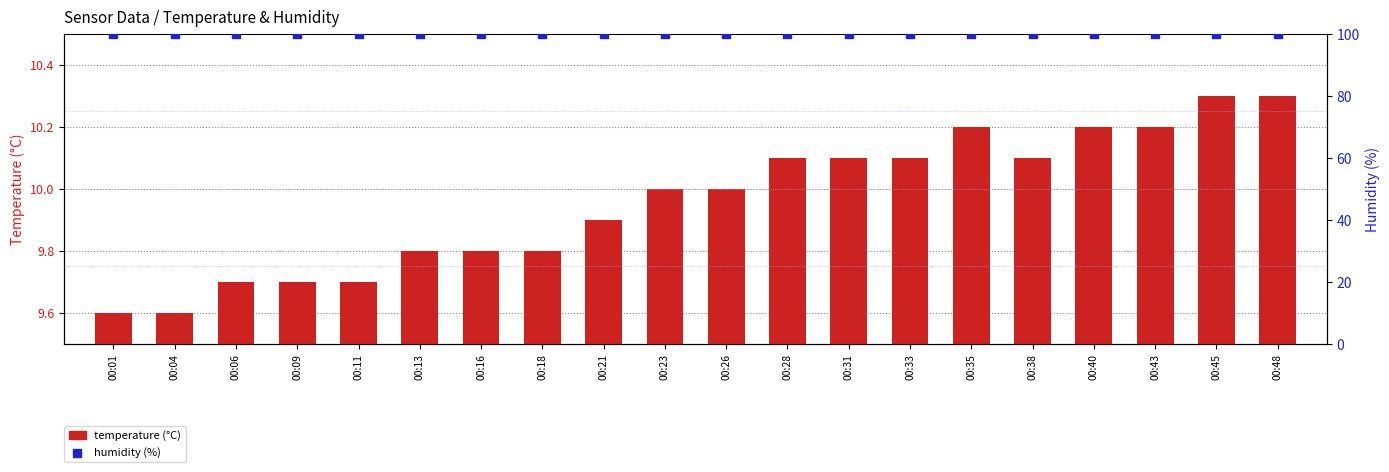

Which series contains the highest Y value?

humidity (%)